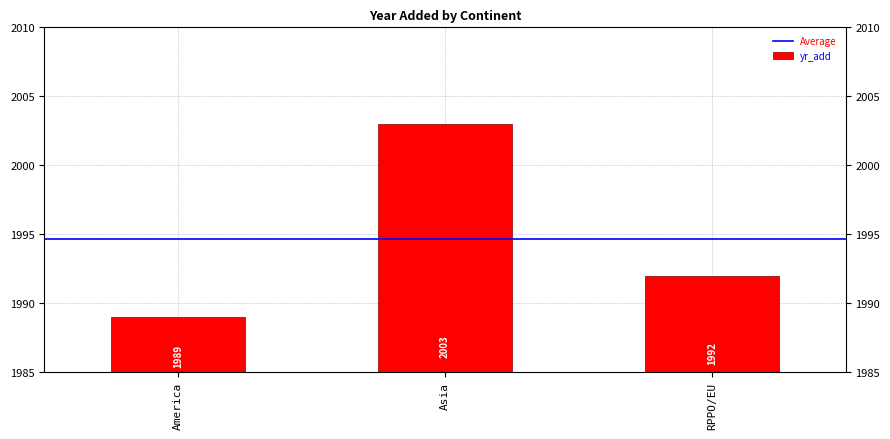

What is the ratio of the value at America to the value at RPPO/EU?

1.0